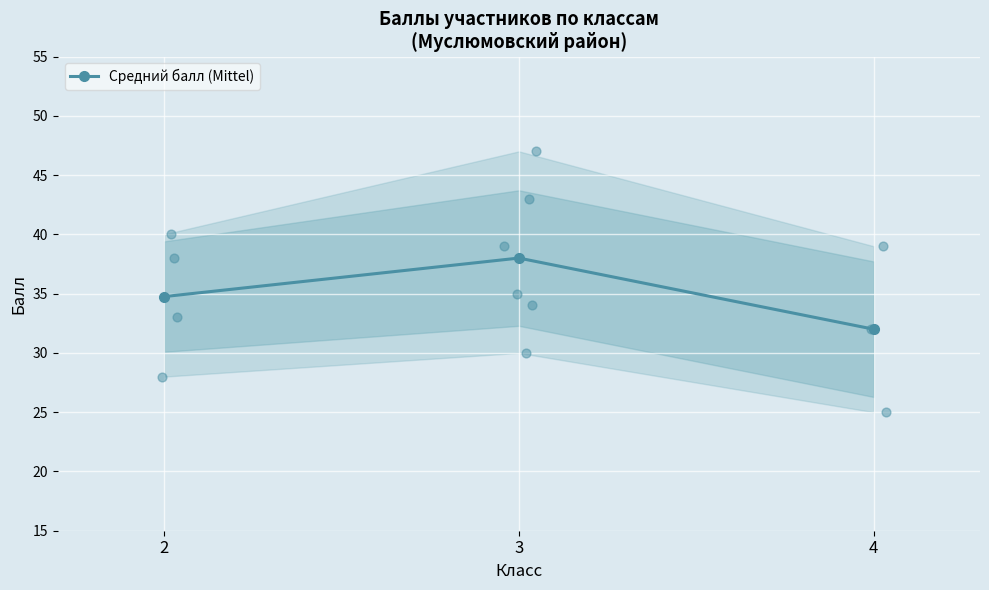

What is the change in value from 2 to 4?

-2.8